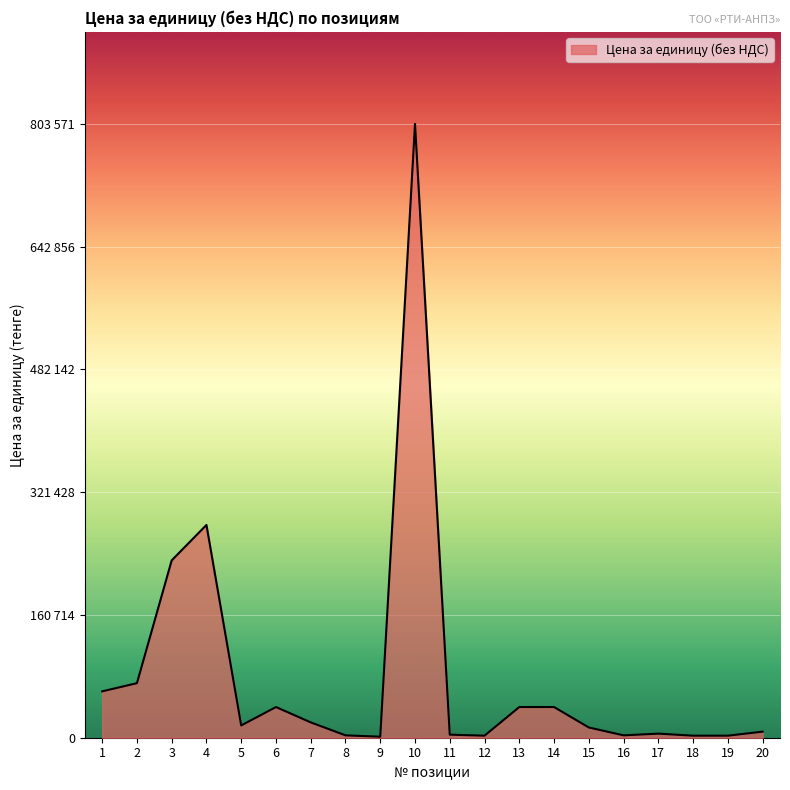

Is this an area chart (filled region under the line)?

Yes